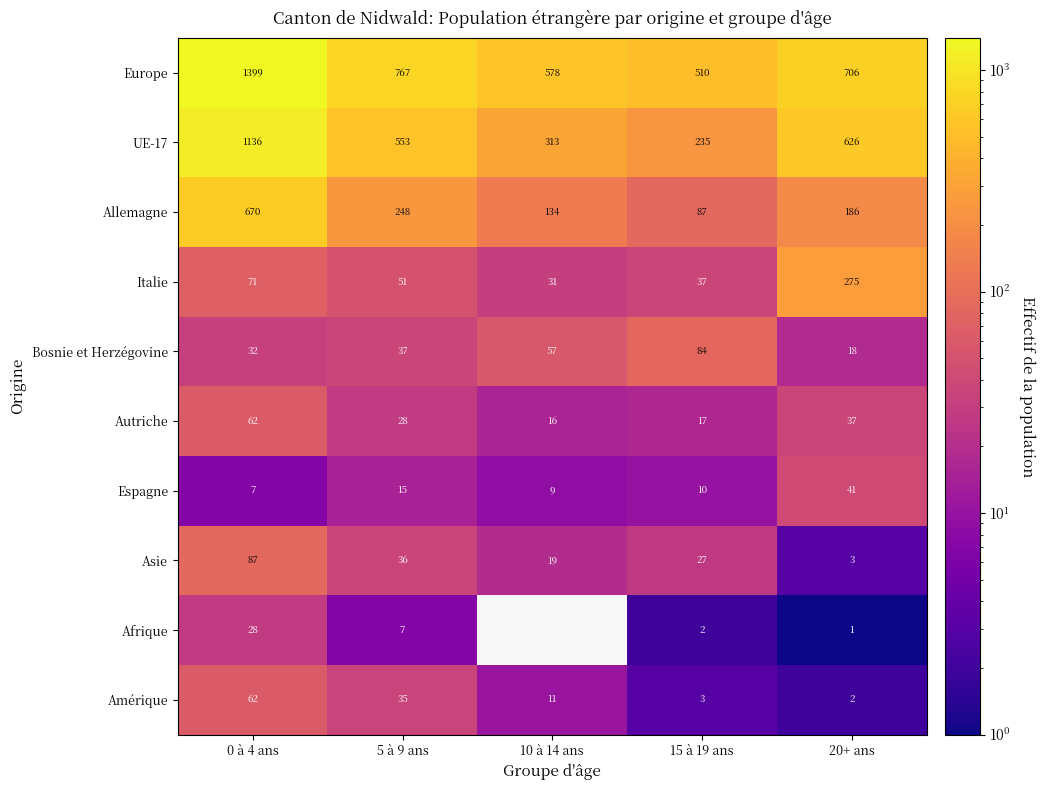

The Amérique series shows 20 at 5 à 9 ans. True or false?

False